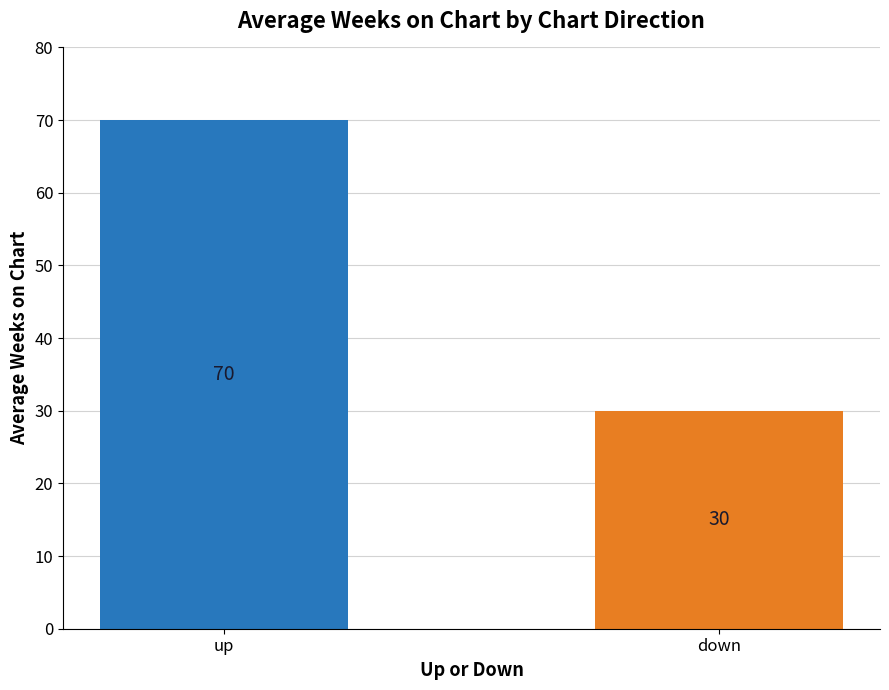

What is the value of the 1st bar from the left?

70